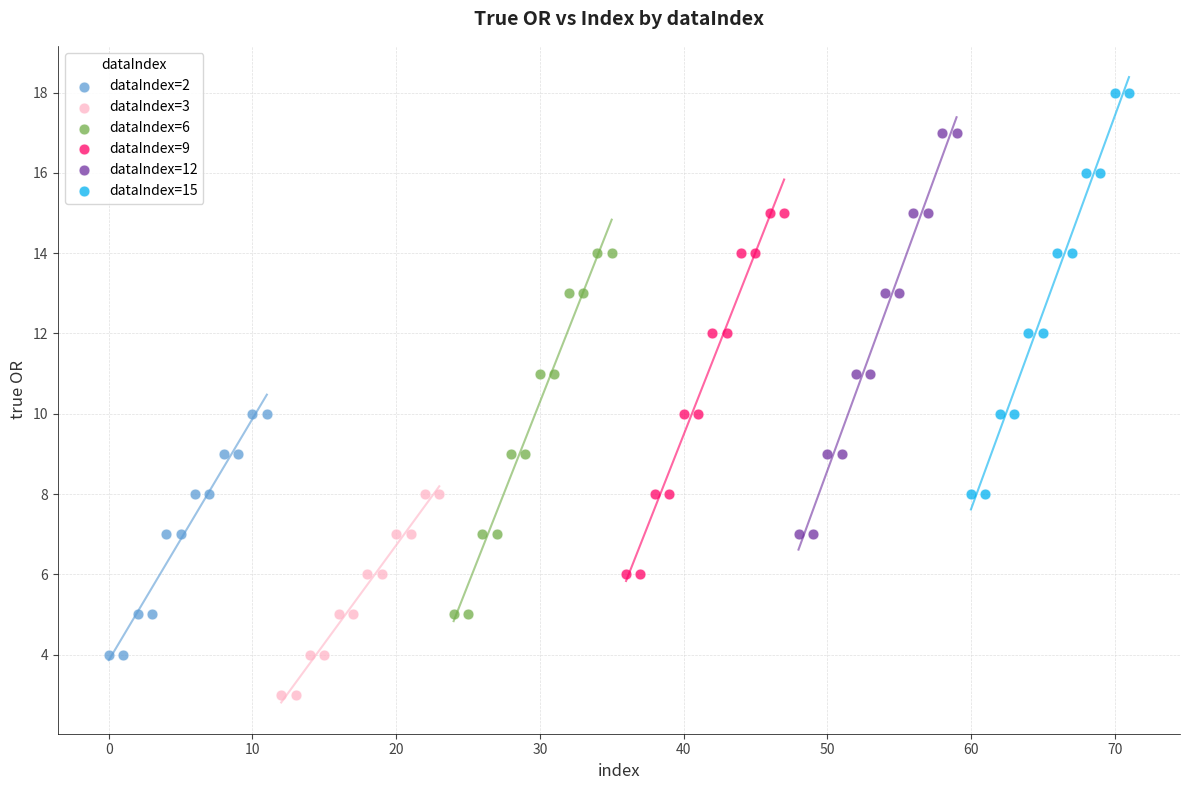

What are all the series names shown in the legend?

dataIndex=2, dataIndex=3, dataIndex=6, dataIndex=9, dataIndex=12, dataIndex=15